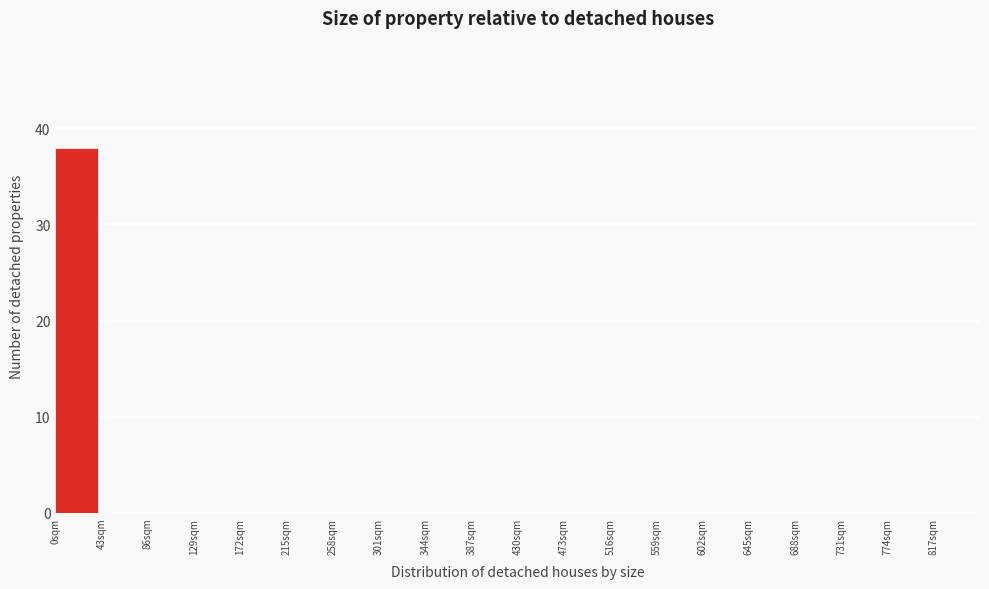

Over which range of the x-axis is the bar tallest?

0 to 43